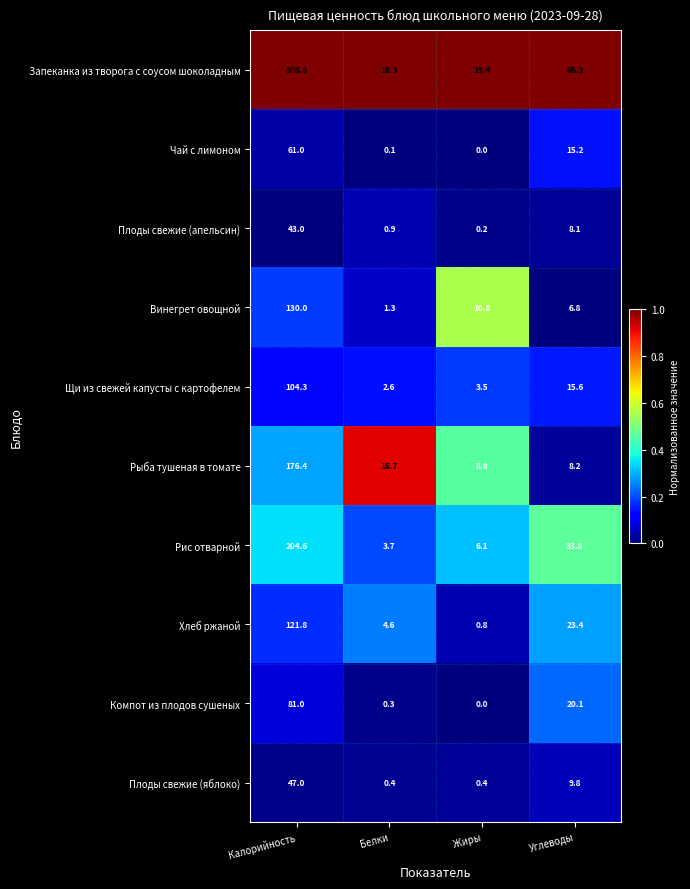

Which category has the lowest value across all series?

Жиры